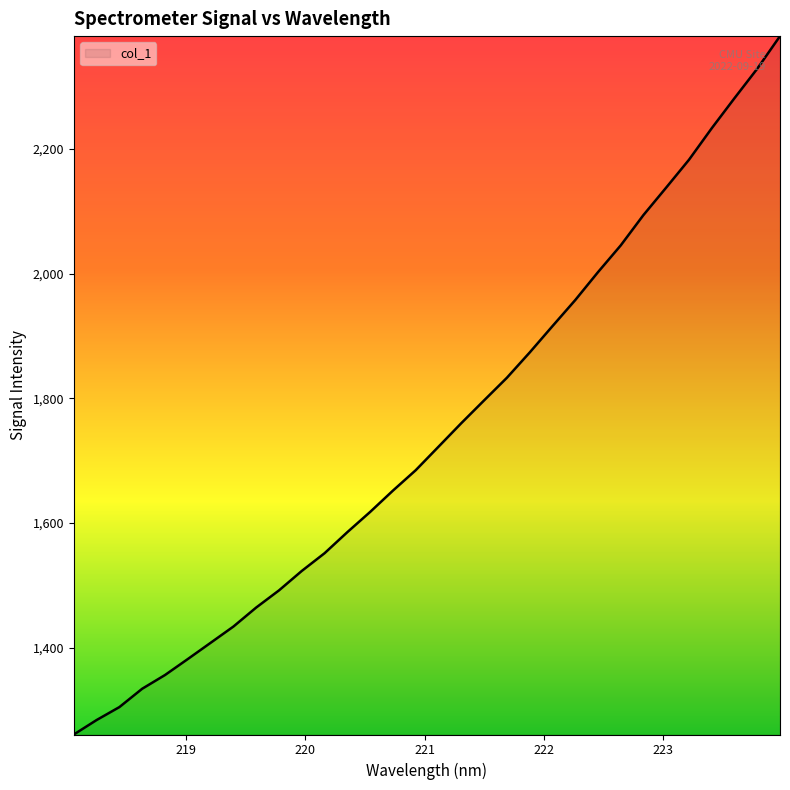

What is the difference between the maximum and minimum values?

1119.3